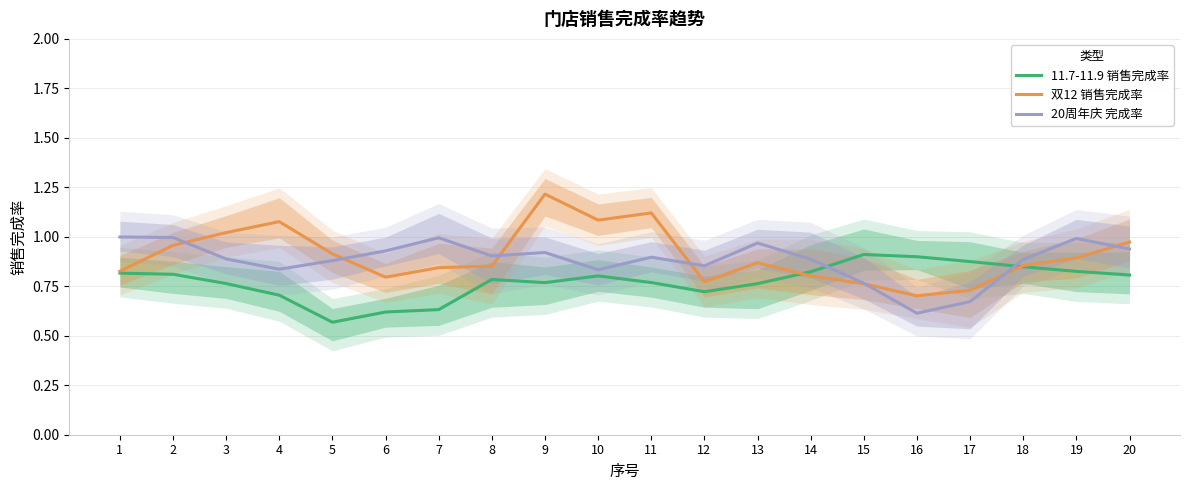

How many 11.7-11.9 销售完成率 values are between 0 and 1?

20